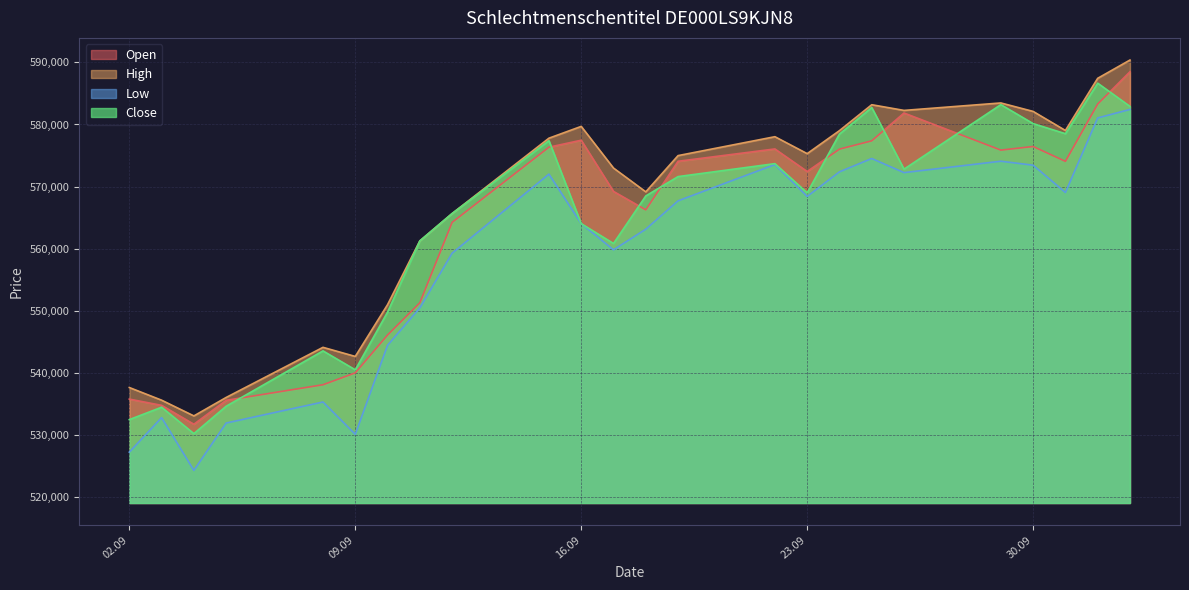

The value of High at 19.09.2025 is 805819. True or false?

False